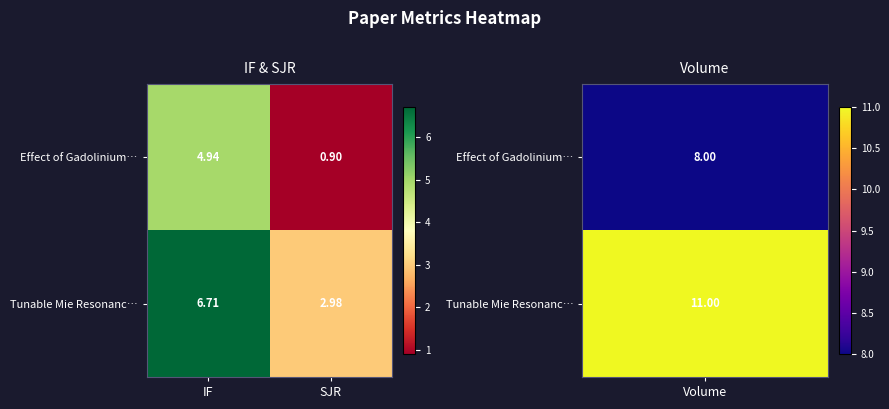

Where is Tunable Mie Resonanc… nearest to the value 4?

SJR